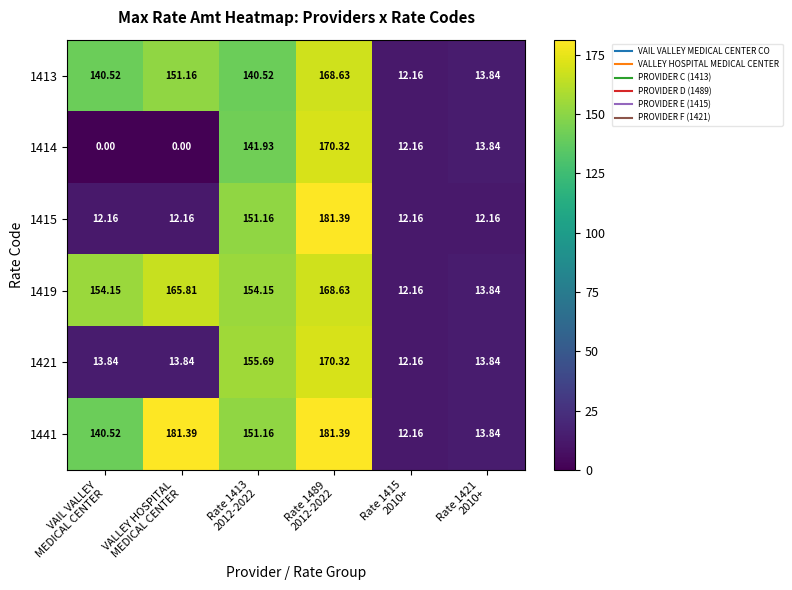

How many positive values does the 1414 series have?

4